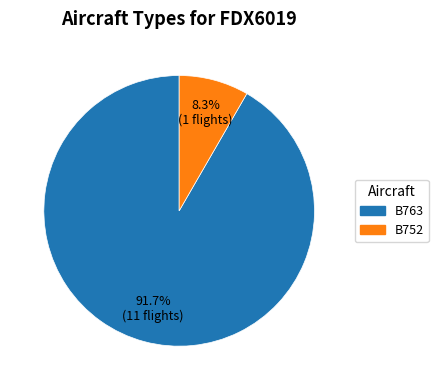

To the nearest percent, what is the difference between the largest and smallest slice percentages?

83%